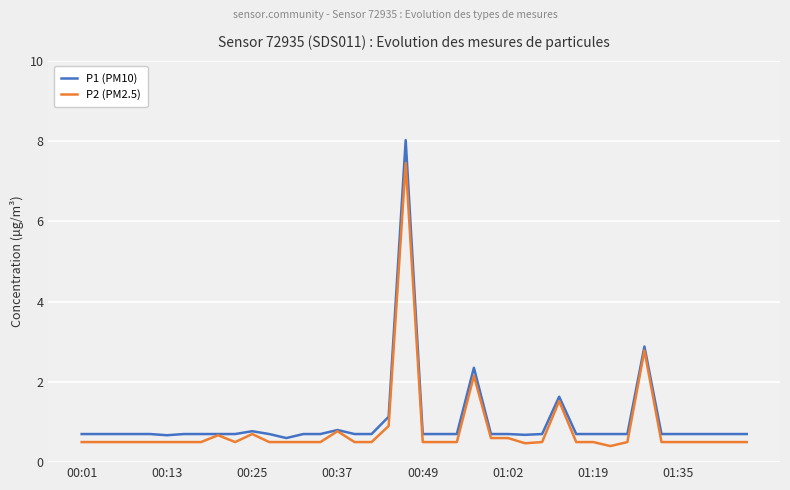

At how many categories does at least one series exceed 7?

1